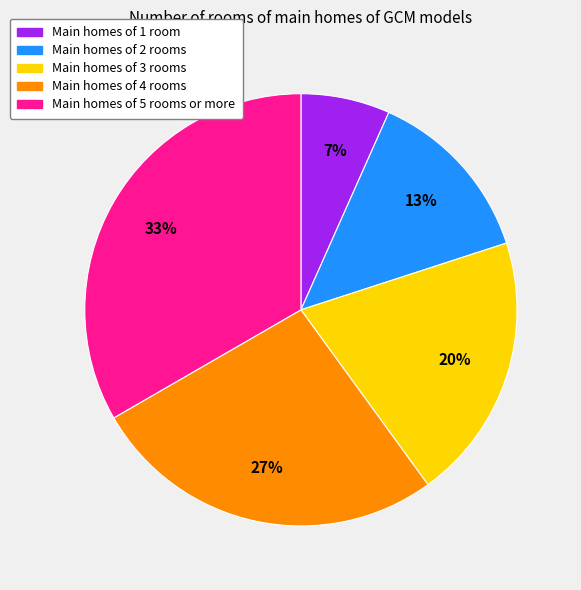

Is there any slice that represents more than half of the pie?

No